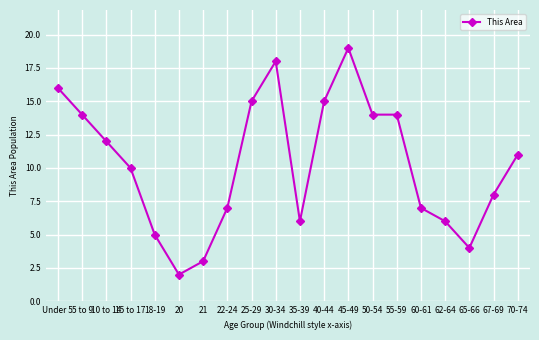

Where is the first local minimum?

20